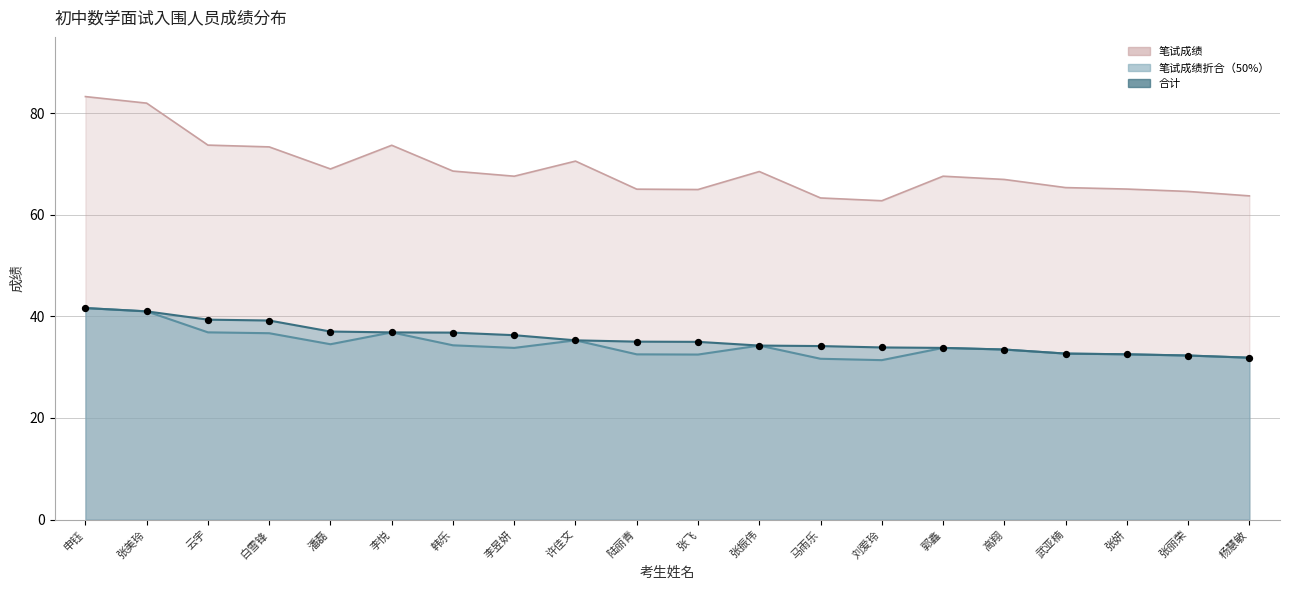

Which series contains the lowest Y value?

笔试成绩折合（50%）